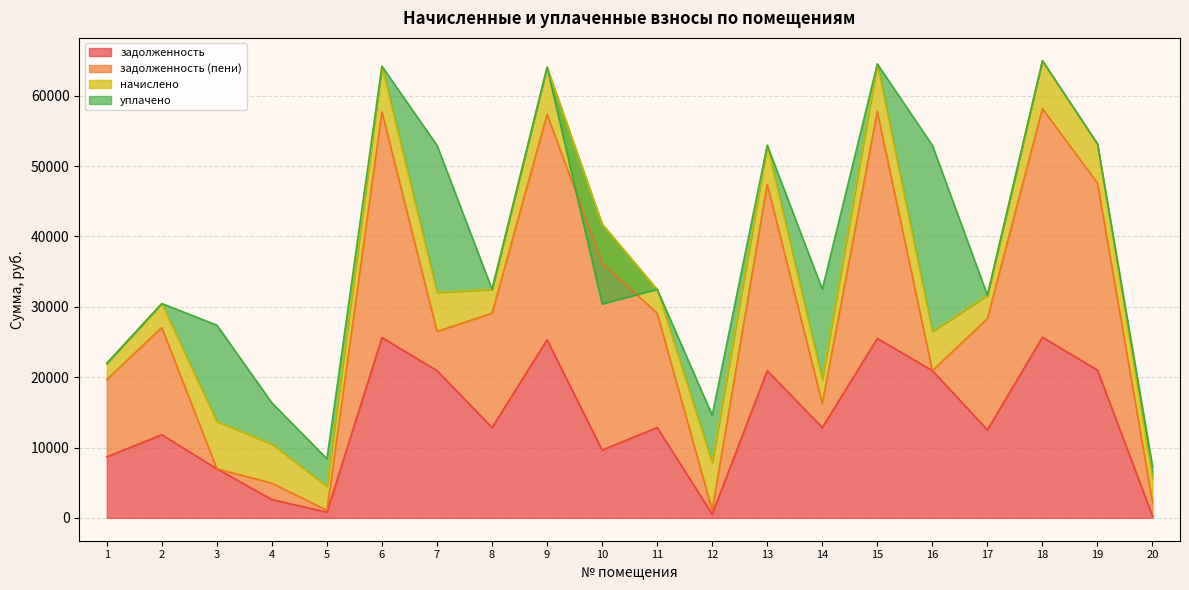

Which series ends up on top after the final intersection of задолженность and уплачено?

уплачено